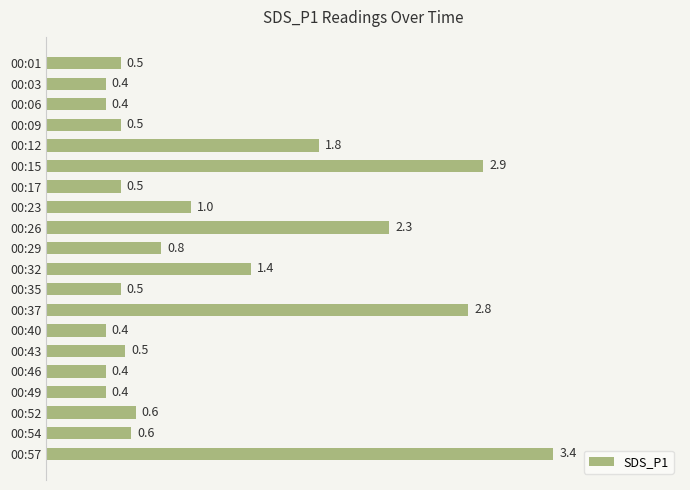

What is the change in value from 00:32 to 00:54?

-0.8